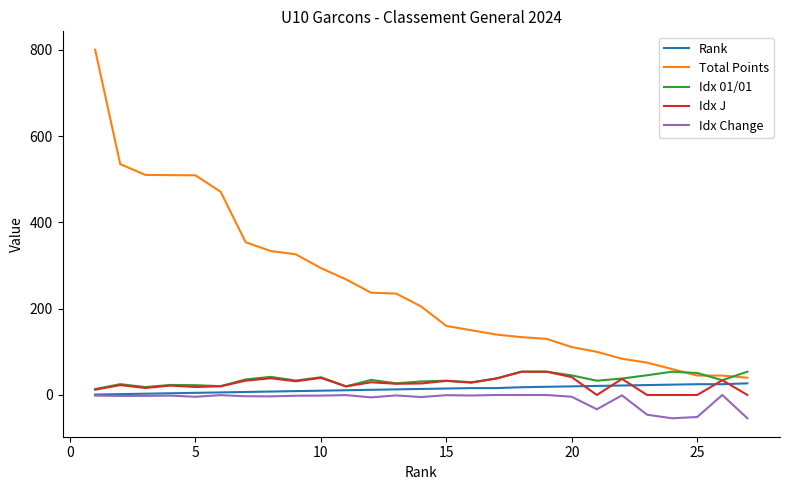

What is the sum of all Idx Change values?

-276.7